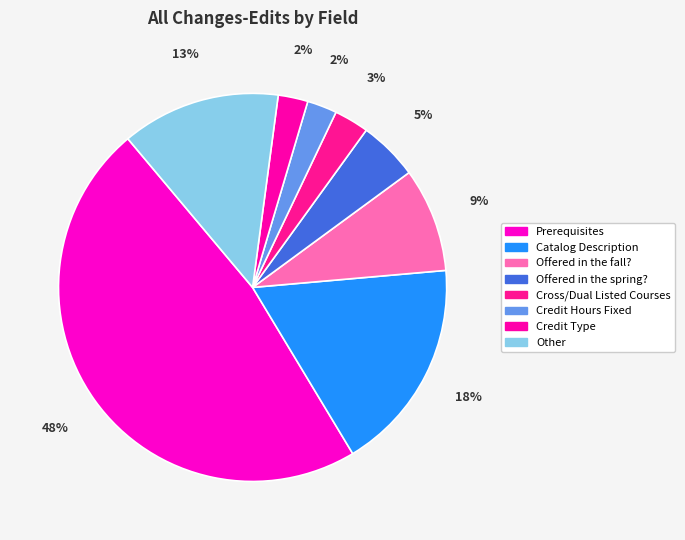

Is it true that Credit Hours Fixed is 1% of the pie?

False